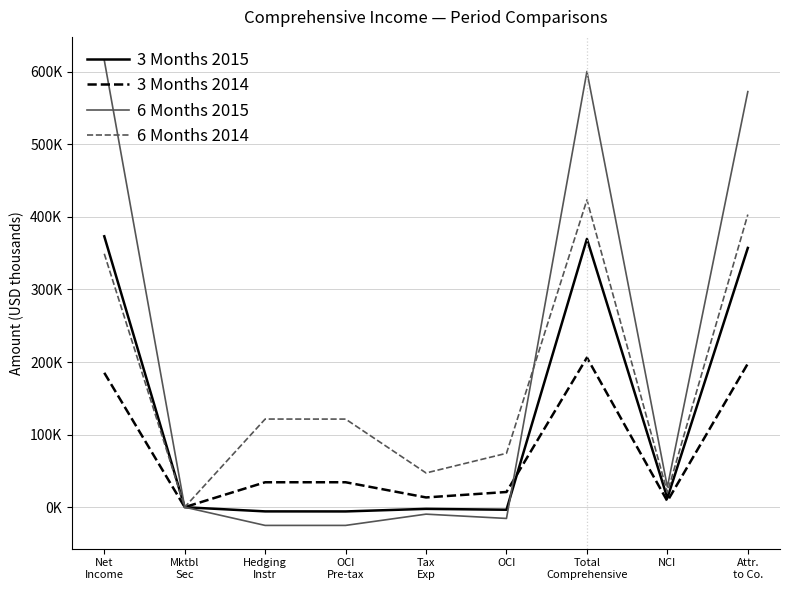

At which label does 6 Months 2015 first exceed 0?

Net
Income